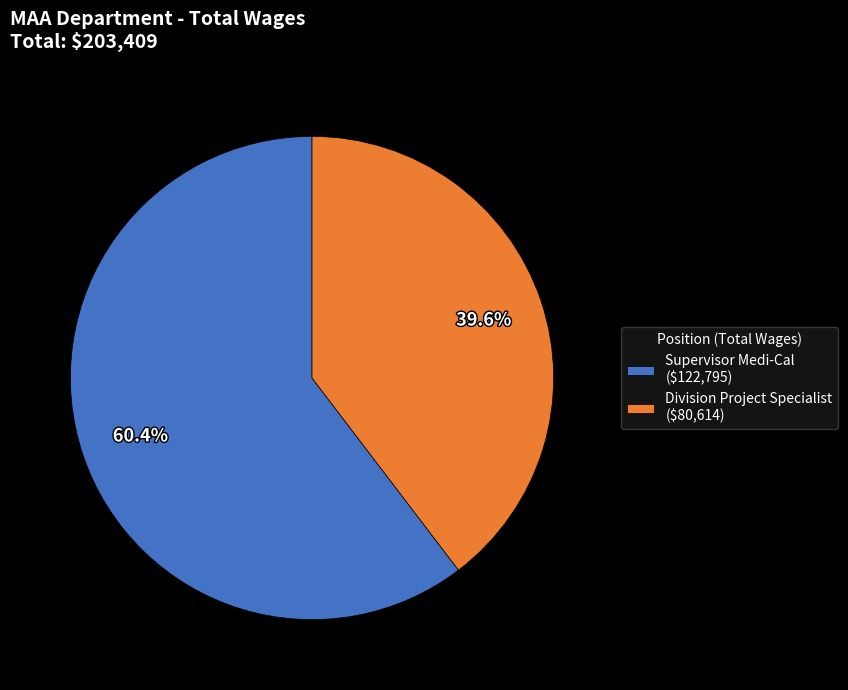

Count the number of slices in the pie.

2